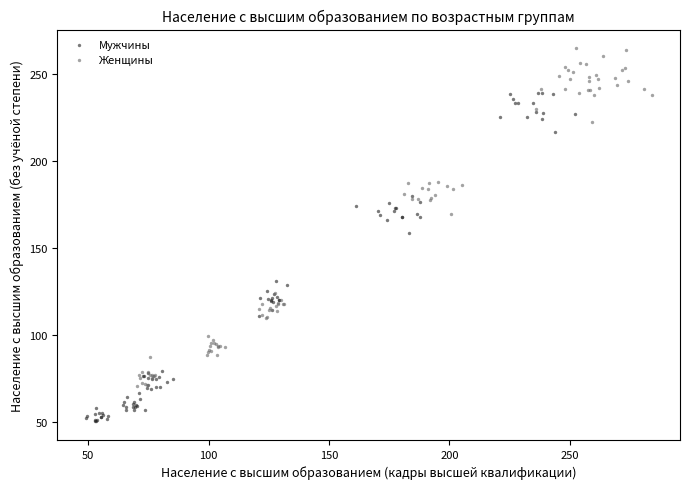

Which series reaches the maximum Y coordinate?

Женщины